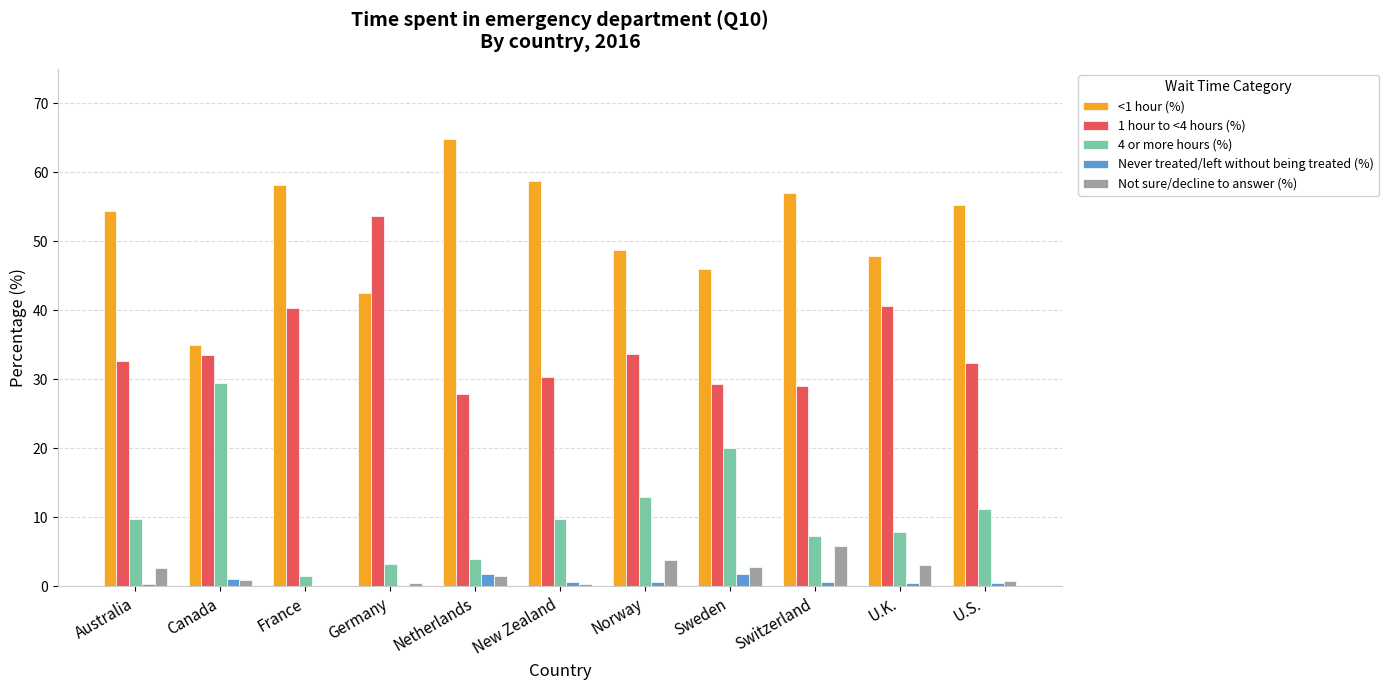

Which category has the highest value in the 4 or more hours (%) series?

Canada